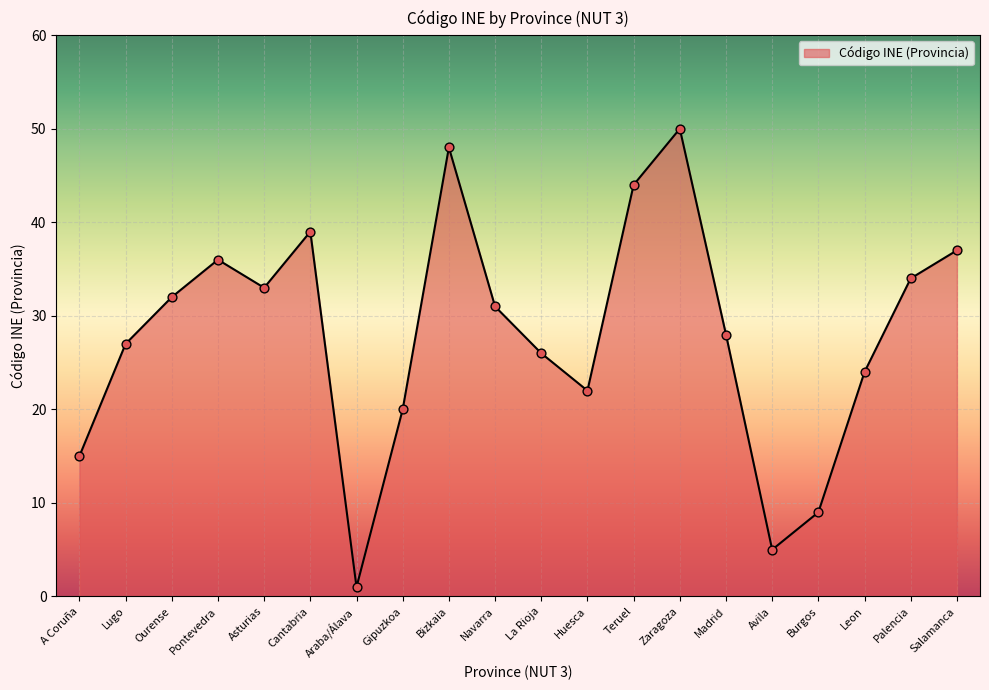

Which has a higher value, Cantabria or Araba/Álava?

Cantabria